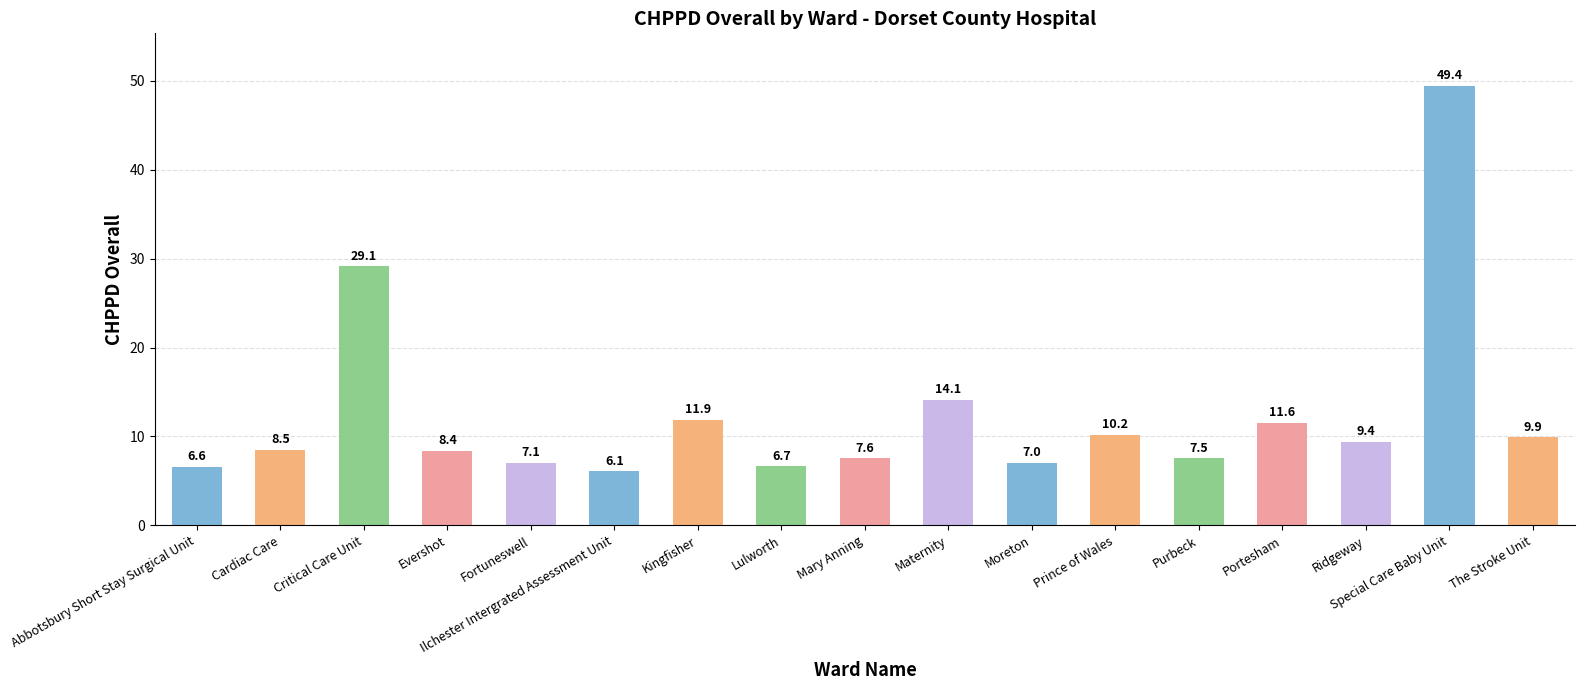

What is the value of the 1st bar from the left?

6.6